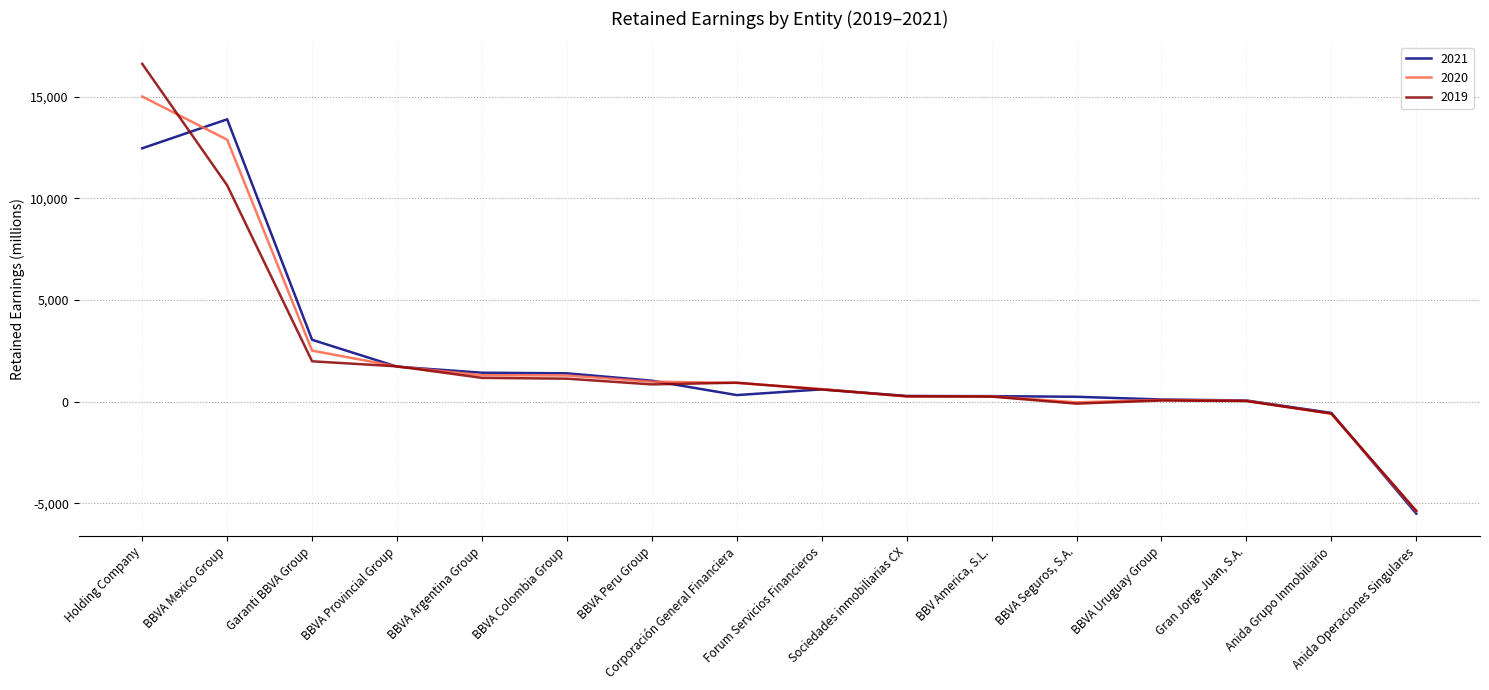

At which label does 2019 reach its peak?

Holding Company